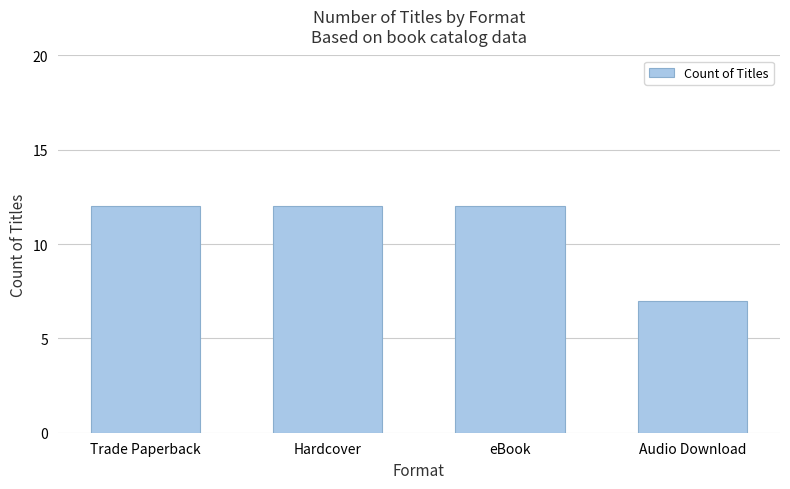

How many bars are there in total?

4